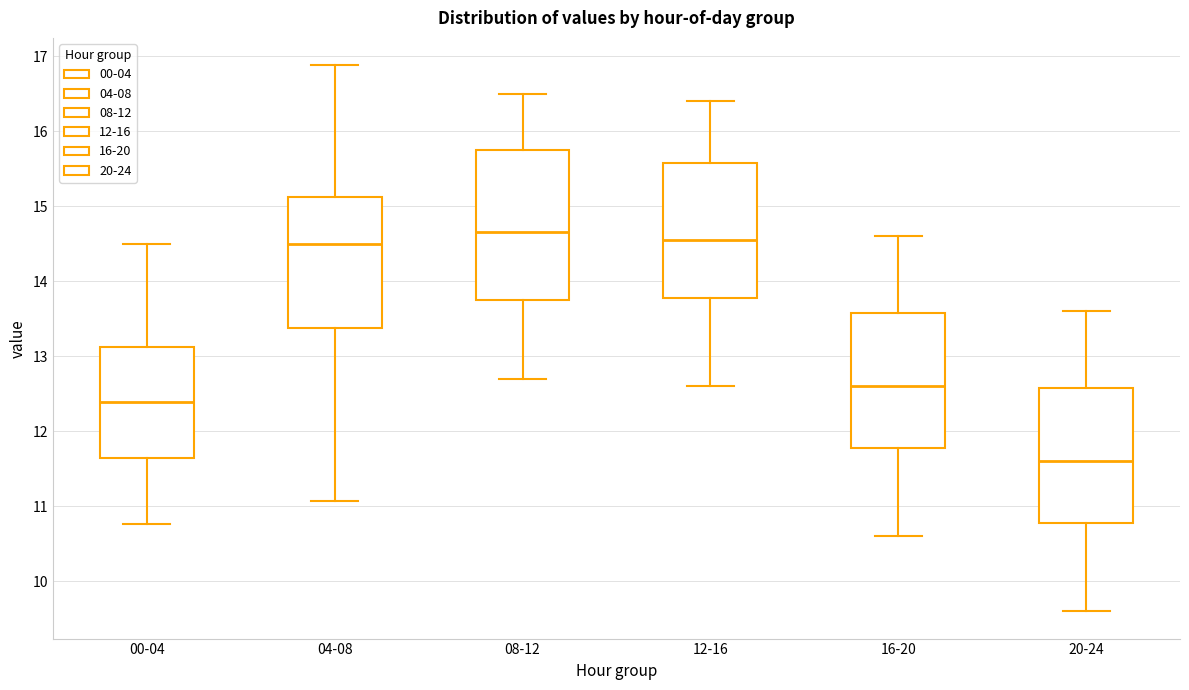

Reading left to right, transcribe this box plot: for each box, give where its median line is, the range the box spans, and where its two whiskers end, as read against the y-axis. The values are not printed on the chart, so give them approximately, as read against the axis.

00-04: median 12.4, box 11.7 to 13.1, whiskers 10.8 to 14.5
04-08: median 14.5, box 13.4 to 15.1, whiskers 11.1 to 16.9
08-12: median 14.7, box 13.8 to 15.8, whiskers 12.7 to 16.5
12-16: median 14.6, box 13.8 to 15.6, whiskers 12.6 to 16.4
16-20: median 12.6, box 11.8 to 13.6, whiskers 10.6 to 14.6
20-24: median 11.6, box 10.8 to 12.6, whiskers 9.6 to 13.6